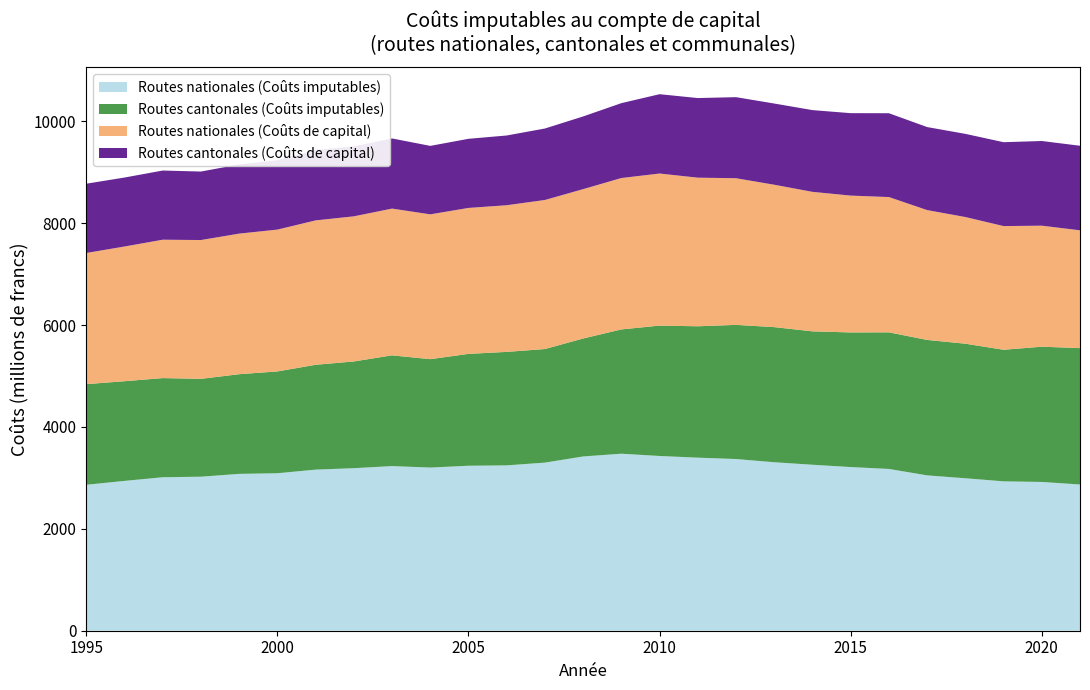

Reading left to right, transcribe all the data shown in this chart.

Routes nationales (Coûts imputables): 1995=2865.0	1996=2941.4	1997=3012.9	1998=3023.8	1999=3079.3	2000=3091.4	2001=3162.4	2002=3191.0	2003=3232.0	2004=3203.0	2005=3239.0	2006=3246.0	2007=3300.0	2008=3421.0	2009=3475.0	2010=3430.3	2011=3397.2	2012=3370.4	2013=3307.5	2014=3258.4	2015=3213.1	2016=3175.8	2017=3049.8	2018=2992.9	2019=2932.6	2020=2920.6	2021=2870.8
Routes cantonales (Coûts imputables): 1995=1975.5	1996=1956.7	1997=1946.8	1998=1921.0	1999=1956.6	2000=1998.8	2001=2058.1	2002=2095.0	2003=2174.0	2004=2128.0	2005=2196.0	2006=2228.0	2007=2230.0	2008=2316.0	2009=2440.0	2010=2559.5	2011=2579.4	2012=2633.8	2013=2652.6	2014=2618.7	2015=2642.7	2016=2682.1	2017=2659.1	2018=2641.6	2019=2583.0	2020=2655.2	2021=2677.3
Routes nationales (Coûts de capital): 1995=2575.0	1996=2644.4	1997=2716.6	1998=2724.7	1999=2759.8	2000=2784.4	2001=2834.8	2002=2849.0	2003=2881.0	2004=2843.0	2005=2865.0	2006=2879.0	2007=2926.0	2008=2932.0	2009=2972.0	2010=2985.6	2011=2917.4	2012=2878.9	2013=2795.3	2014=2738.3	2015=2686.3	2016=2655.5	2017=2548.9	2018=2486.9	2019=2428.1	2020=2375.7	2021=2312.2
Routes cantonales (Coûts de capital): 1995=1360.0	1996=1354.1	1997=1357.8	1998=1344.6	1999=1357.9	2000=1362.6	2001=1382.3	2002=1374.2	2003=1377.0	2004=1344.0	2005=1357.0	2006=1369.0	2007=1403.0	2008=1427.0	2009=1470.0	2010=1557.3	2011=1562.8	2012=1591.3	2013=1594.1	2014=1604.9	2015=1618.3	2016=1645.8	2017=1629.7	2018=1632.7	2019=1646.6	2020=1662.2	2021=1660.1